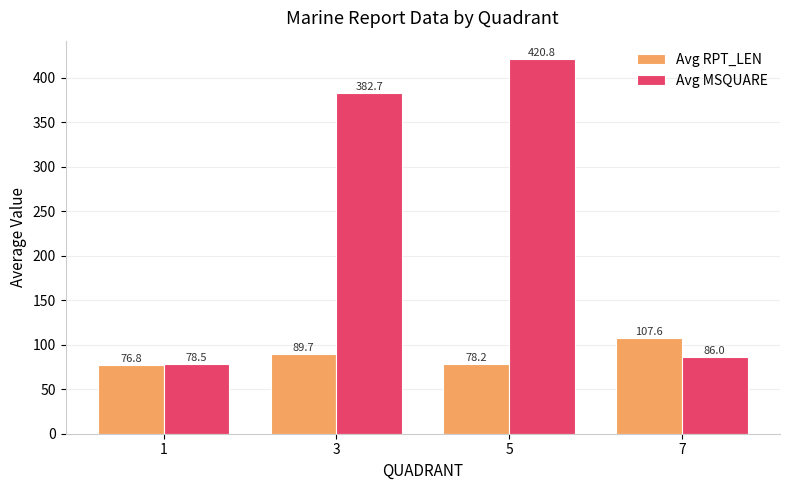

What is the difference between the second highest and minimum values in the Avg RPT_LEN series?

12.9